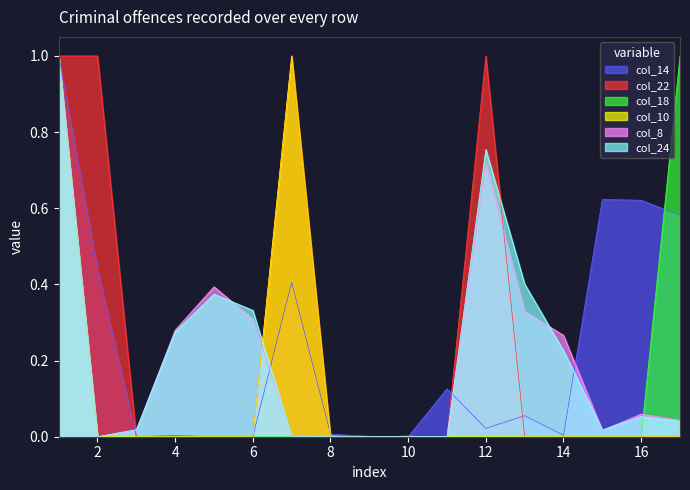

Reading right to left, what are all the values shown in this chart?

col_14: 17=0.6	16=0.6	15=0.6	14=0.0	13=0.1	12=0.0	11=0.1	10=0.0	9=0.0	8=0.0	7=0.4	6=0.0	5=0.0	4=0.0	3=0.0	2=0.4	1=1.0
col_22: 17=0.0	16=0.0	15=0.0	14=0.0	13=0.0	12=1.0	11=0.0	10=0.0	9=0.0	8=0.0	7=1.0	6=0.0	5=0.0	4=0.0	3=0.0	2=1.0	1=1.0
col_18: 17=1.0	16=0.0	15=0.0	14=0.0	13=0.0	12=0.0	11=0.0	10=0.0	9=0.0	8=0.0	7=0.0	6=0.0	5=0.0	4=0.0	3=0.0	2=0.0	1=1.0
col_10: 17=0.0	16=0.0	15=0.0	14=0.0	13=0.0	12=0.0	11=0.0	10=0.0	9=0.0	8=0.0	7=1.0	6=0.0	5=0.0	4=0.0	3=0.0	2=0.0	1=1.0
col_8: 17=0.0	16=0.1	15=0.0	14=0.3	13=0.3	12=0.7	11=0.0	10=0.0	9=0.0	8=0.0	7=0.0	6=0.3	5=0.4	4=0.3	3=0.0	2=0.0	1=1.0
col_24: 17=0.0	16=0.1	15=0.0	14=0.2	13=0.4	12=0.8	11=0.0	10=0.0	9=0.0	8=0.0	7=0.0	6=0.3	5=0.4	4=0.3	3=0.0	2=0.0	1=1.0